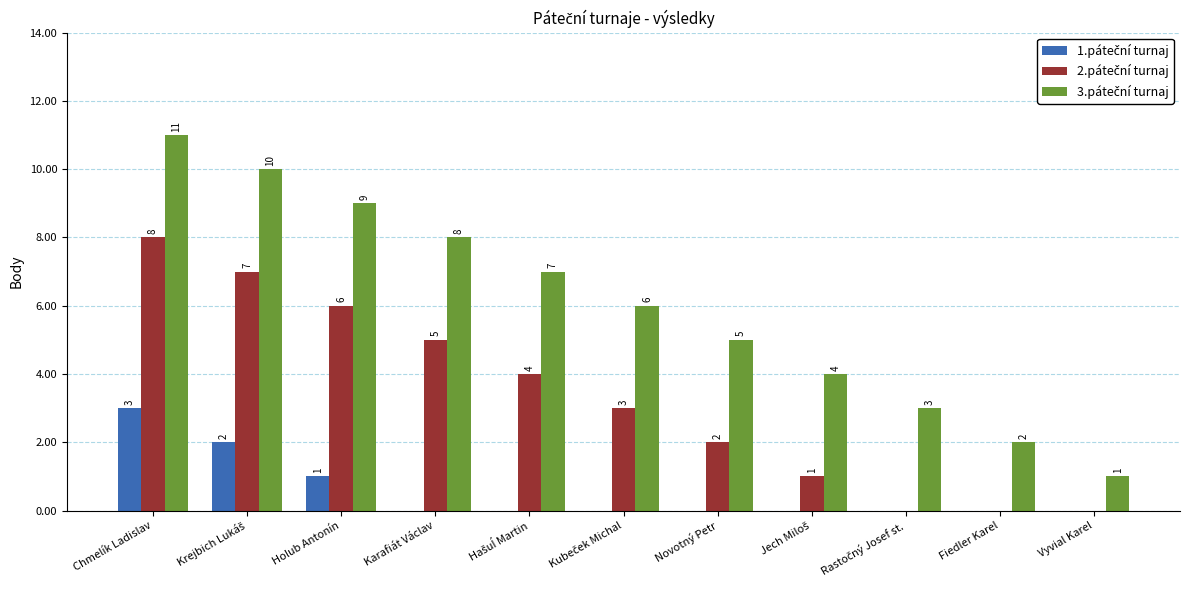

What is the maximum value shown in the chart?

11